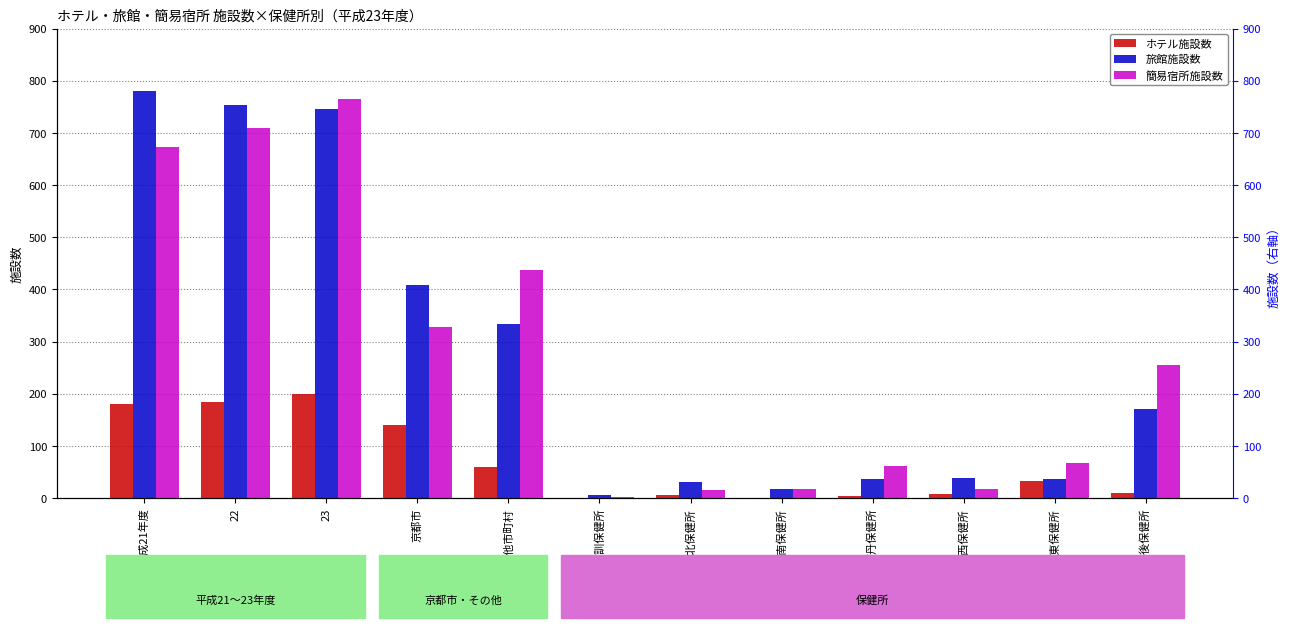

What is the label of the 2nd bar from the right?

中丹東保健所